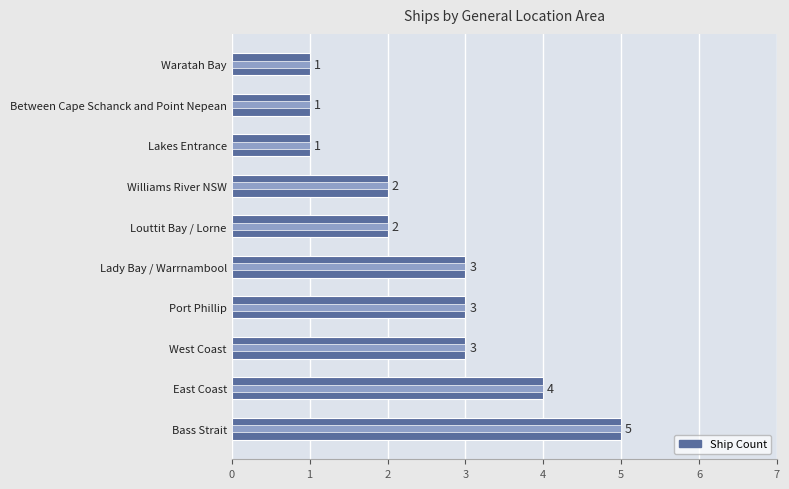

What is the ratio of the value at Waratah Bay to the value at Louttit Bay / Lorne?

0.5